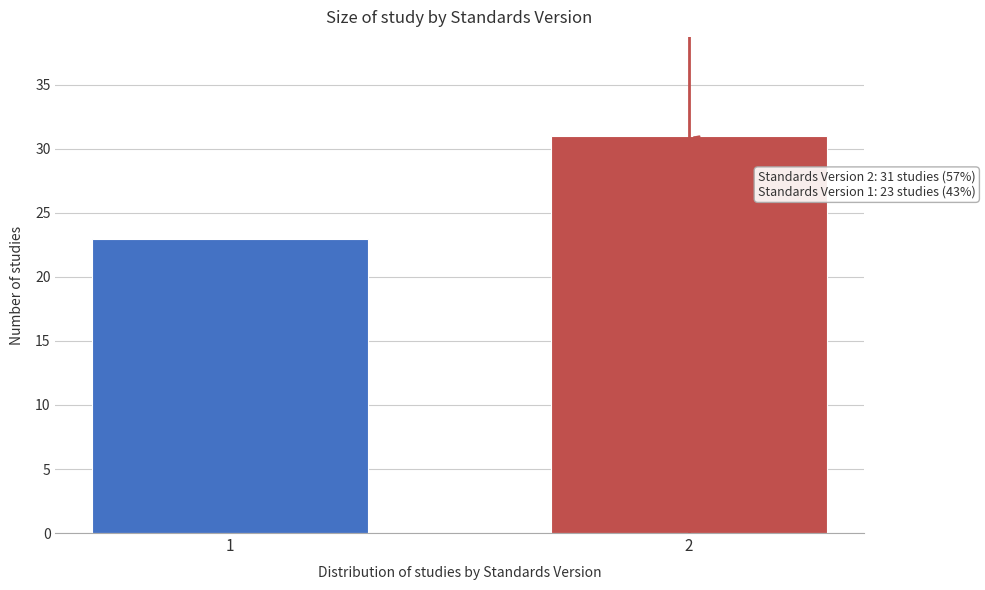

Reading left to right, what are all the values shown in this chart?

23	31